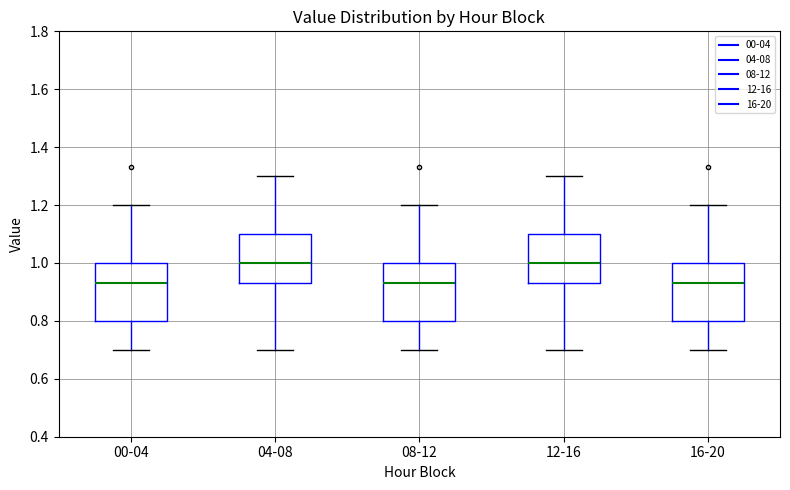

Where does the median line of the box for 12-16 sit on the y-axis? The values are not printed on the chart, so give them approximately, as read against the axis.

1.00